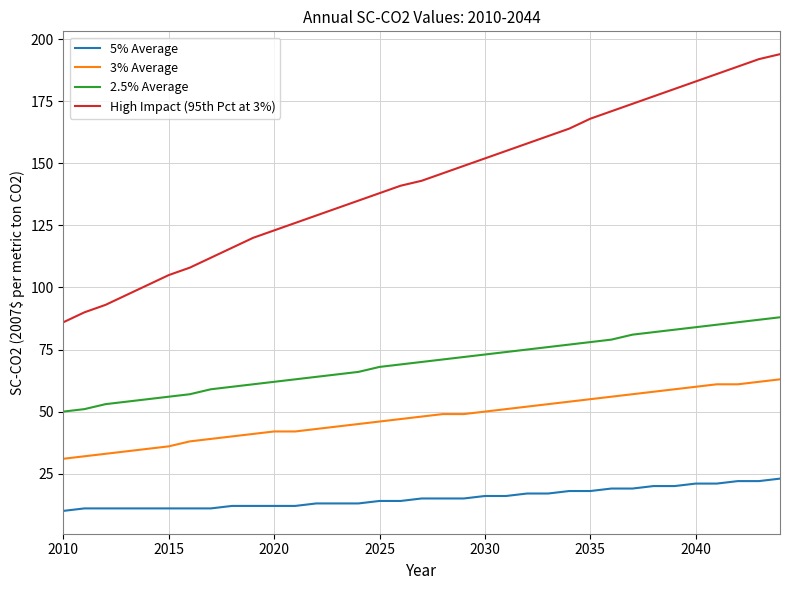

Reading left to right, list all the values displayed in this chart.

5% Average: 10	11	11	11	11	11	11	11	12	12	12	12	13	13	13	14	14	15	15	15	16	16	17	17	18	18	19	19	20	20	21	21	22	22	23
3% Average: 31	32	33	34	35	36	38	39	40	41	42	42	43	44	45	46	47	48	49	49	50	51	52	53	54	55	56	57	58	59	60	61	61	62	63
2.5% Average: 50	51	53	54	55	56	57	59	60	61	62	63	64	65	66	68	69	70	71	72	73	74	75	76	77	78	79	81	82	83	84	85	86	87	88
High Impact (95th Pct at 3%): 86	90	93	97	101	105	108	112	116	120	123	126	129	132	135	138	141	143	146	149	152	155	158	161	164	168	171	174	177	180	183	186	189	192	194